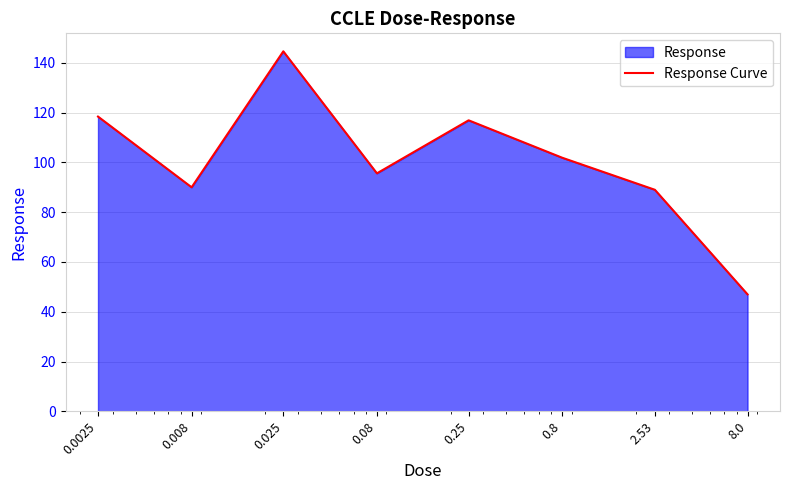

Reading left to right, list all the values displayed in this chart.

0.0025=118.4	0.008=90.0	0.025=144.6	0.08=95.6	0.25=116.9	0.8=101.9	2.53=89.0	8.0=47.0